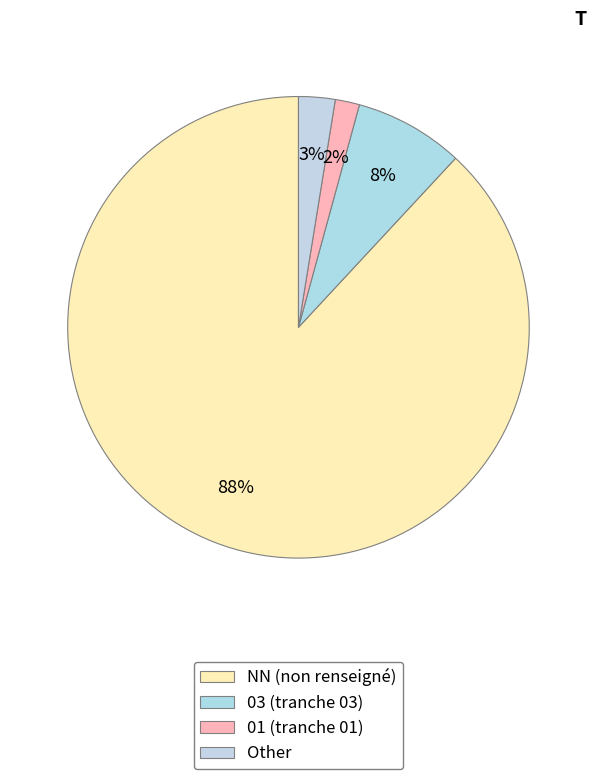

Which category has the biggest portion of the pie?

NN